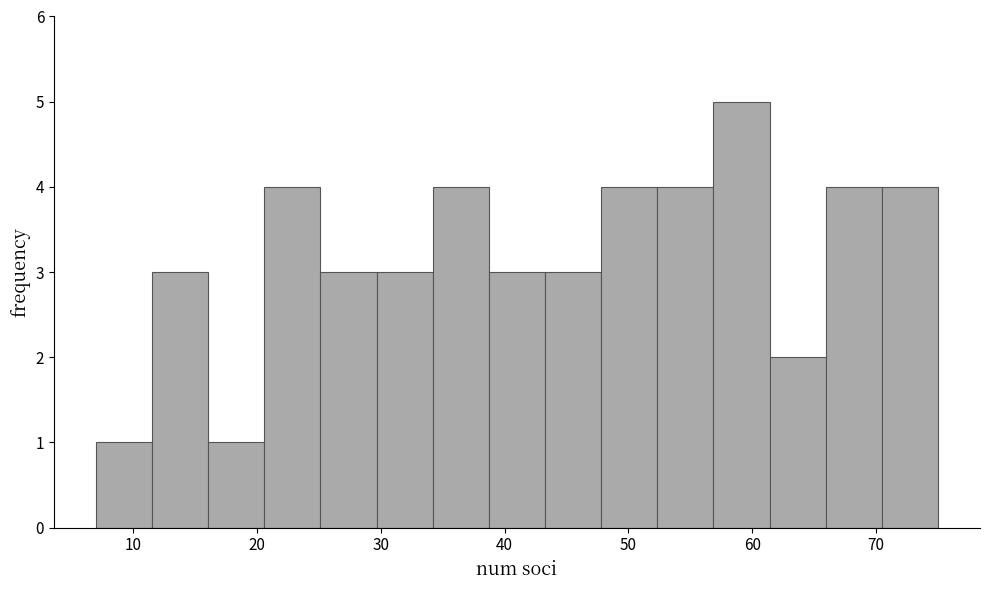

Which range on the x-axis has the tallest bar?

57 to 61